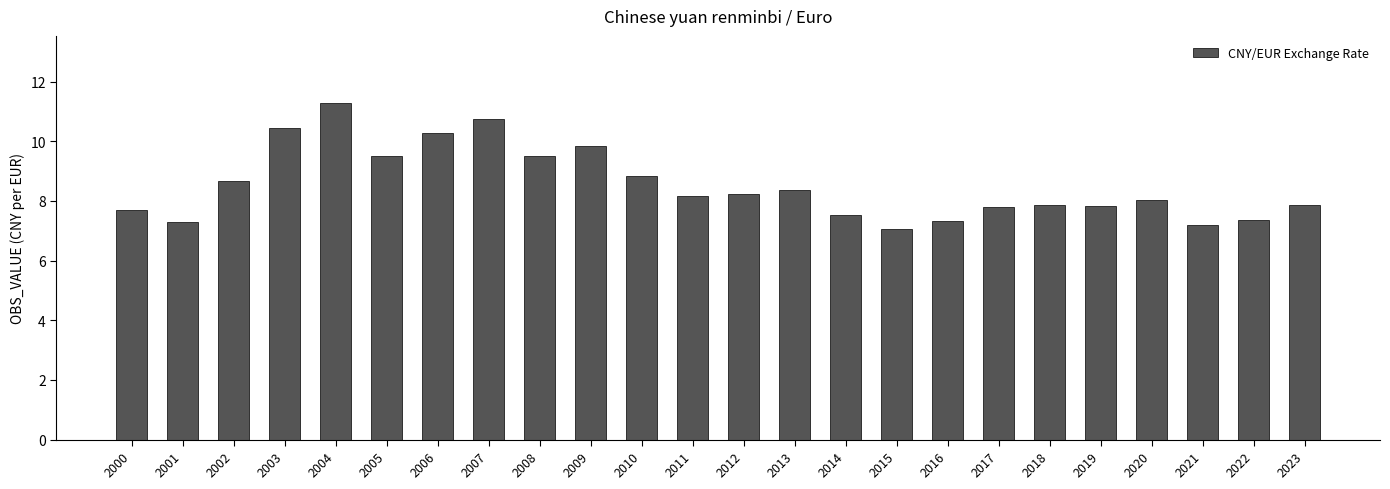

At which label does the data first exceed 8?

2002